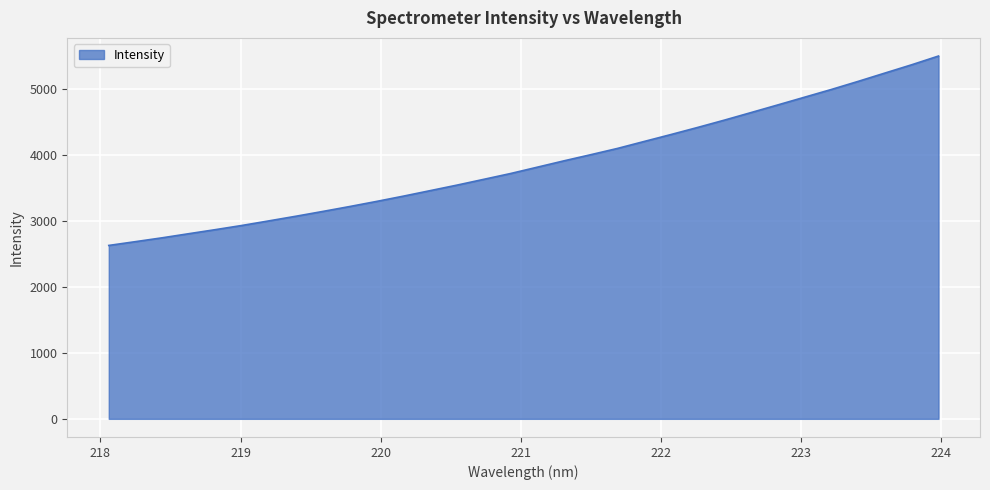

What is the smallest value displayed?

2625.5